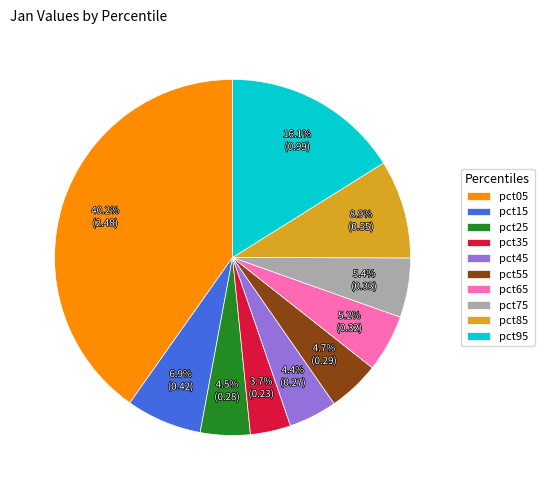

Count the number of slices in the pie.

10